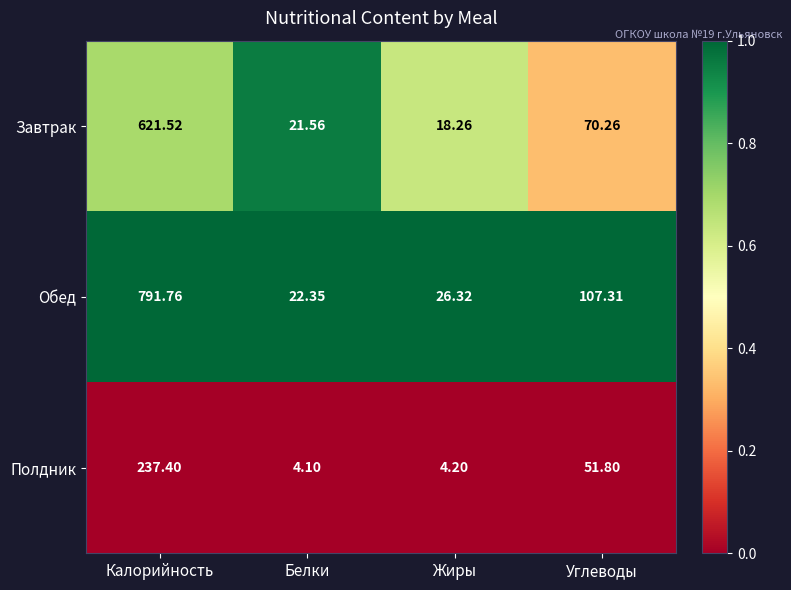

What is the greatest value displayed?

791.8